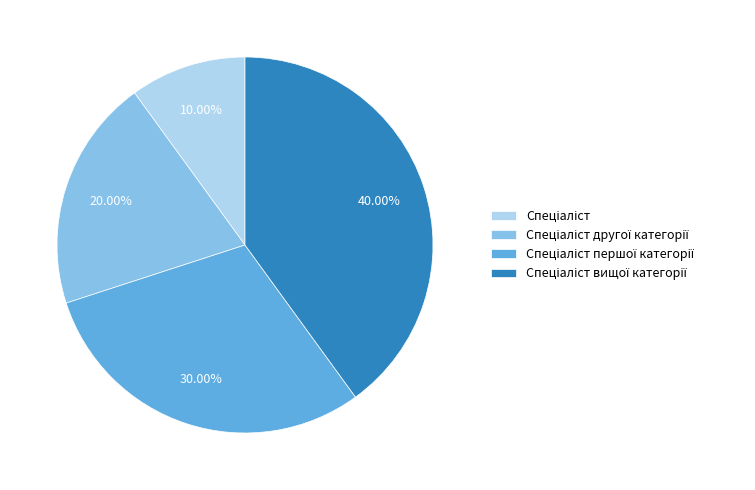

How many segments does this pie chart have?

4